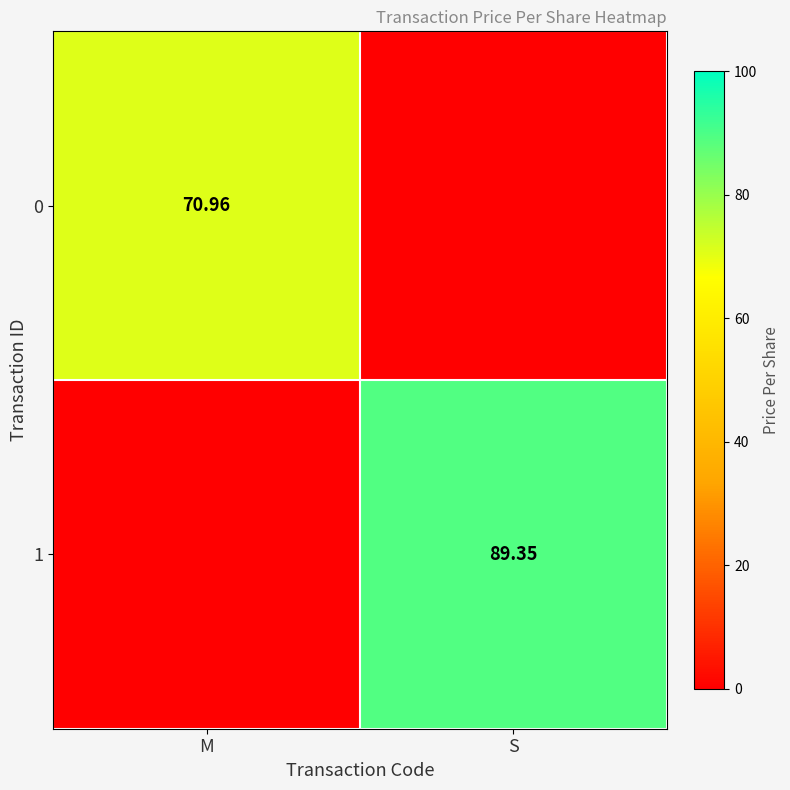

Is the value of 1 at S greater than the value of 0 at M?

Yes